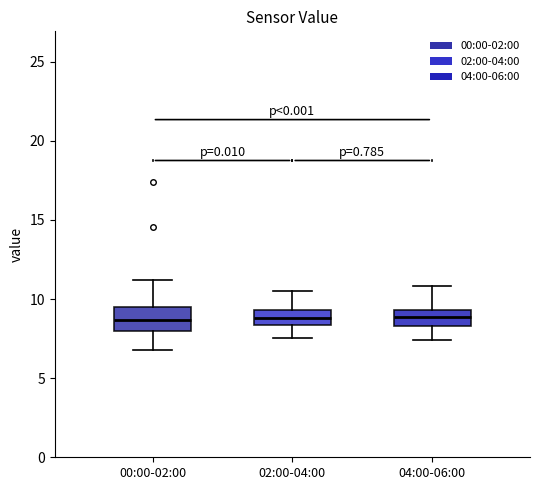

Reading left to right, transcribe this box plot: for each box, give where its median line is, the range the box spans, and where its two whiskers end, as read against the y-axis. The values are not printed on the chart, so give them approximately, as read against the axis.

00:00-02:00: median 8.5, box 8.0 to 9.5, whiskers 7.0 to 11.0
02:00-04:00: median 9.0, box 8.5 to 9.5, whiskers 7.5 to 10.5
04:00-06:00: median 9.0, box 8.5 to 9.5, whiskers 7.5 to 11.0